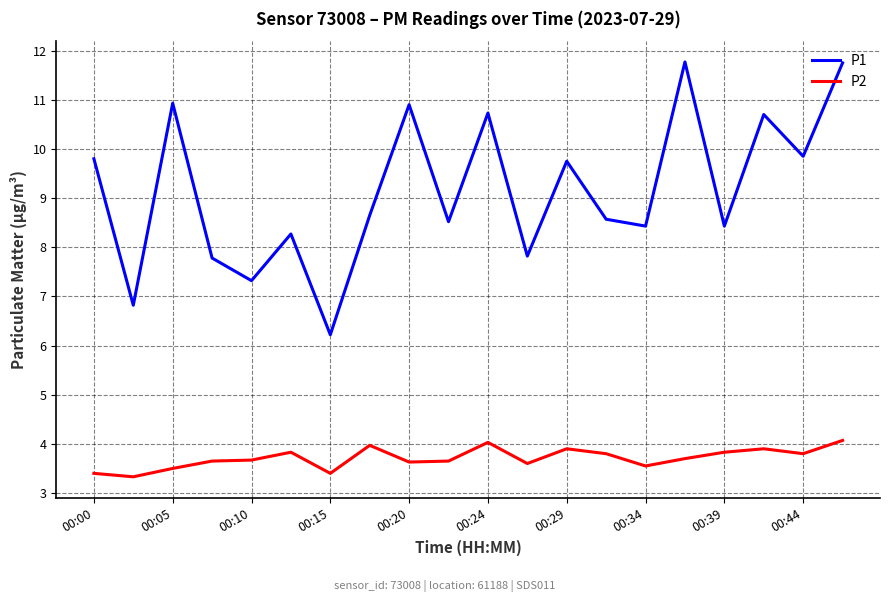

True or false: P1 and P2 intersect in this chart.

False